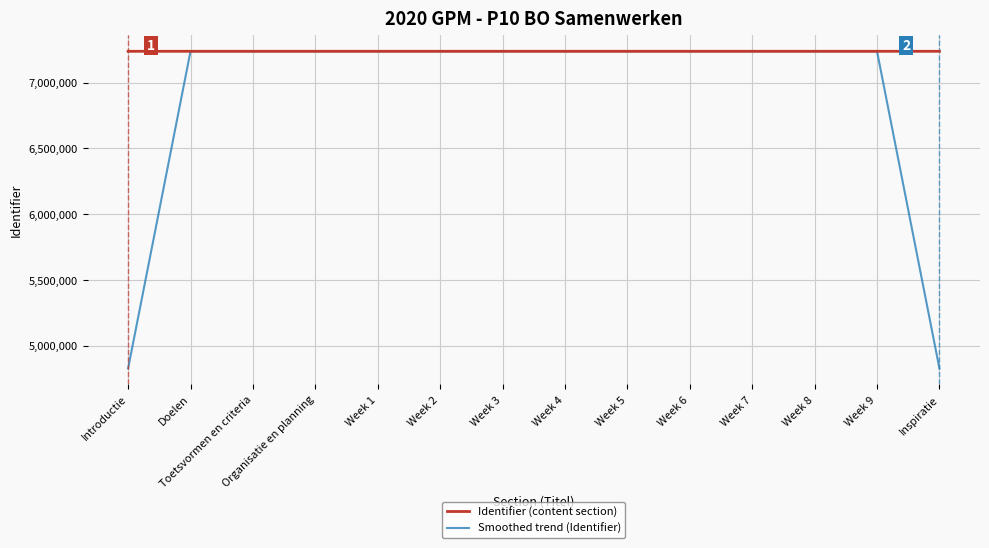

What is the difference between the maximum and minimum values in the Identifier (content section) series?

25.0